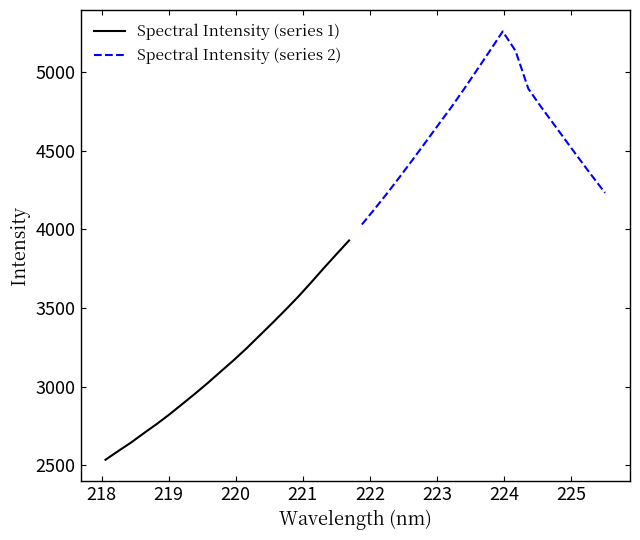

How many lines are shown in the chart?

2